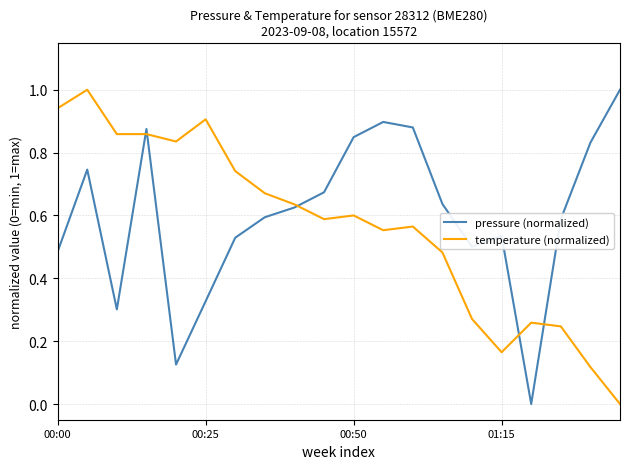

What is the highest value of the pressure (normalized) series?

1.0